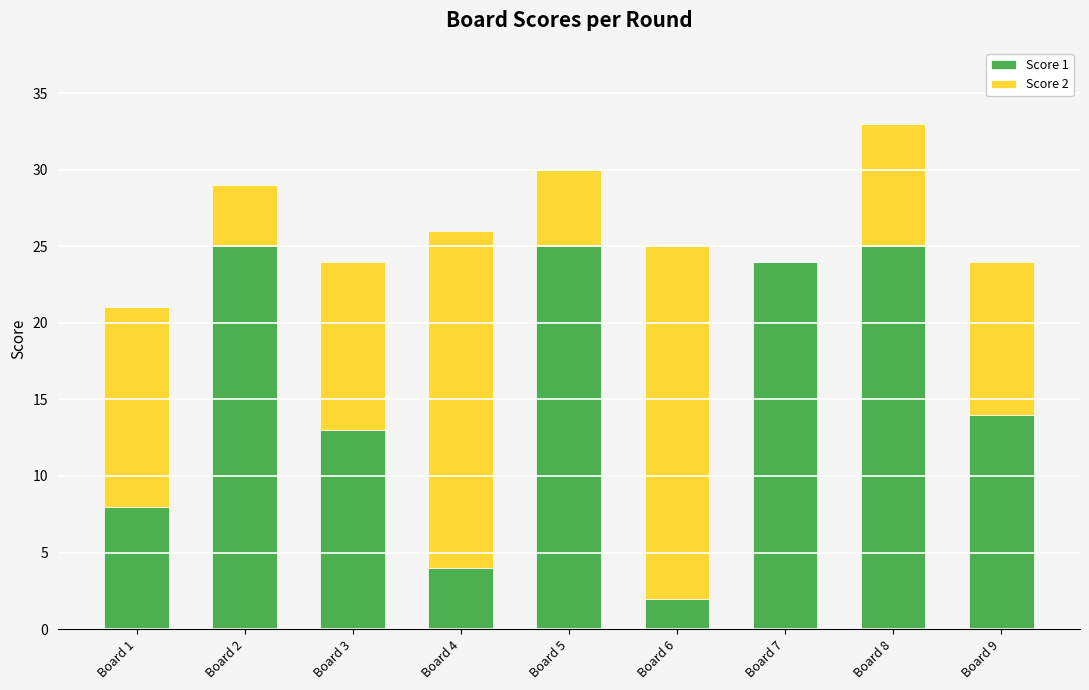

Count the number of categories in the chart.

9